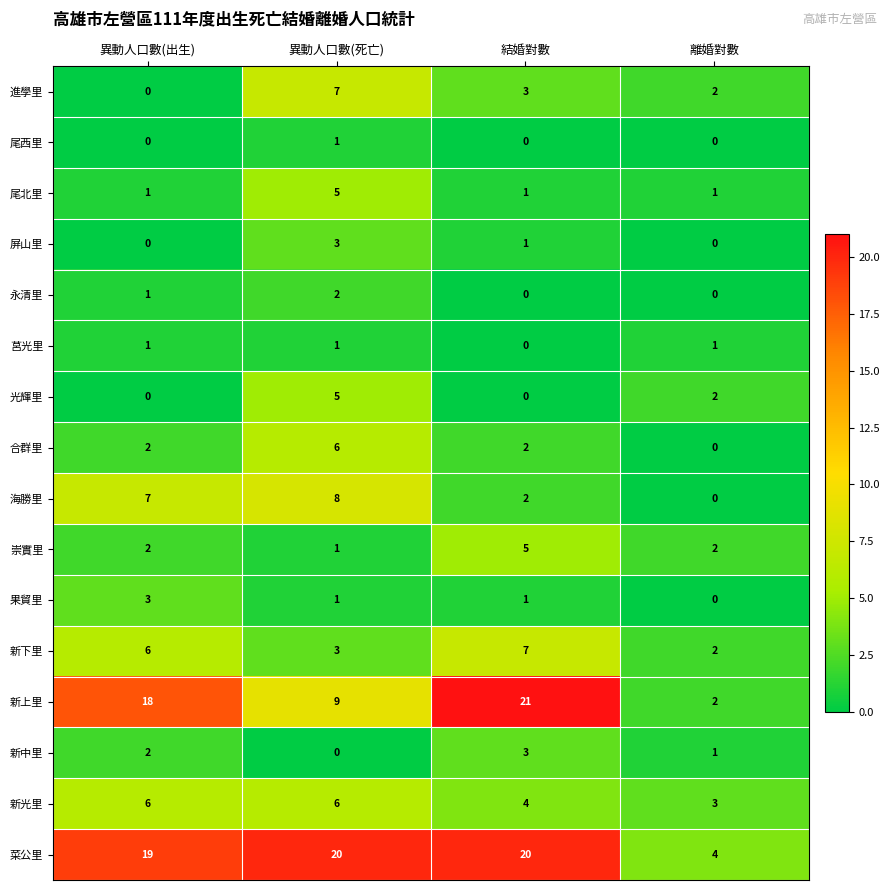

Where is 新下里 nearest to the value 4?

異動人口數(死亡)